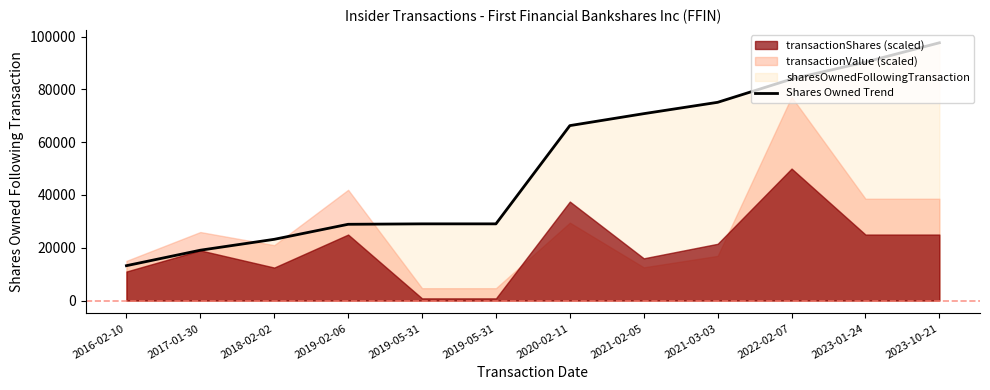

Rank the categories by value from lowest to highest.

2016-02-10, 2017-01-30, 2018-02-02, 2019-02-06, 2019-05-31, 2019-05-31, 2020-02-11, 2021-02-05, 2021-03-03, 2022-02-07, 2023-01-24, 2023-10-21